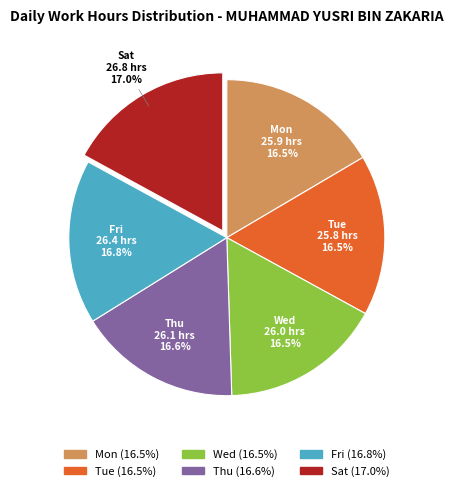

Does any single category account for the majority?

No